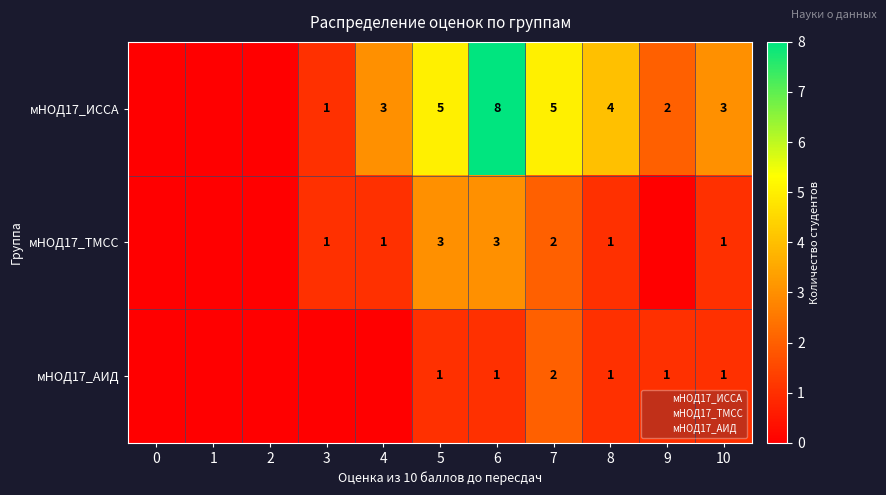

Count the number of data series in this chart.

3